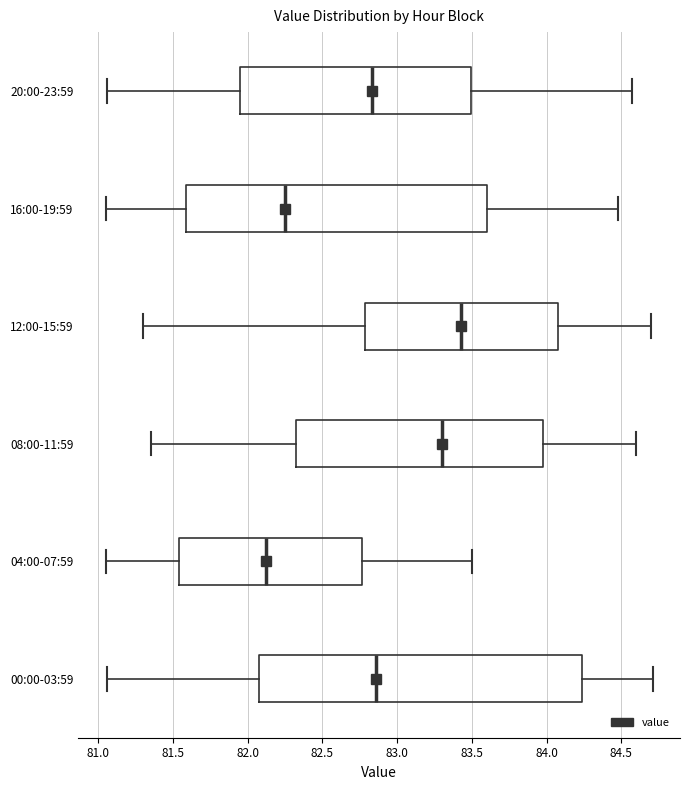

Reading bottom to top, transcribe this box plot: for each box, give where its median line is, the range the box spans, and where its two whiskers end, as read against the x-axis. The values are not printed on the chart, so give them approximately, as read against the axis.

00:00-03:59: median 82.85, box 82.10 to 84.25, whiskers 81.05 to 84.70
04:00-07:59: median 82.15, box 81.55 to 82.75, whiskers 81.05 to 83.50
08:00-11:59: median 83.30, box 82.35 to 84.00, whiskers 81.35 to 84.60
12:00-15:59: median 83.45, box 82.80 to 84.10, whiskers 81.30 to 84.70
16:00-19:59: median 82.25, box 81.60 to 83.60, whiskers 81.05 to 84.50
20:00-23:59: median 82.85, box 81.95 to 83.50, whiskers 81.05 to 84.55